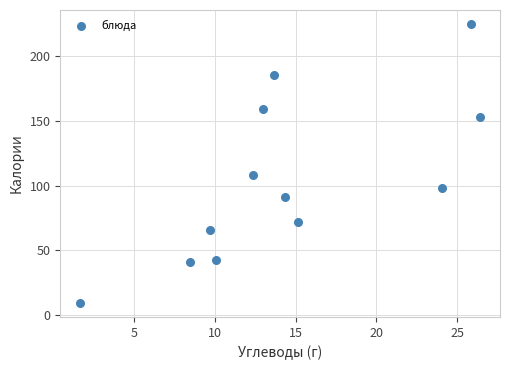

What Y value in the scatter plot is closest to 117?

108.0